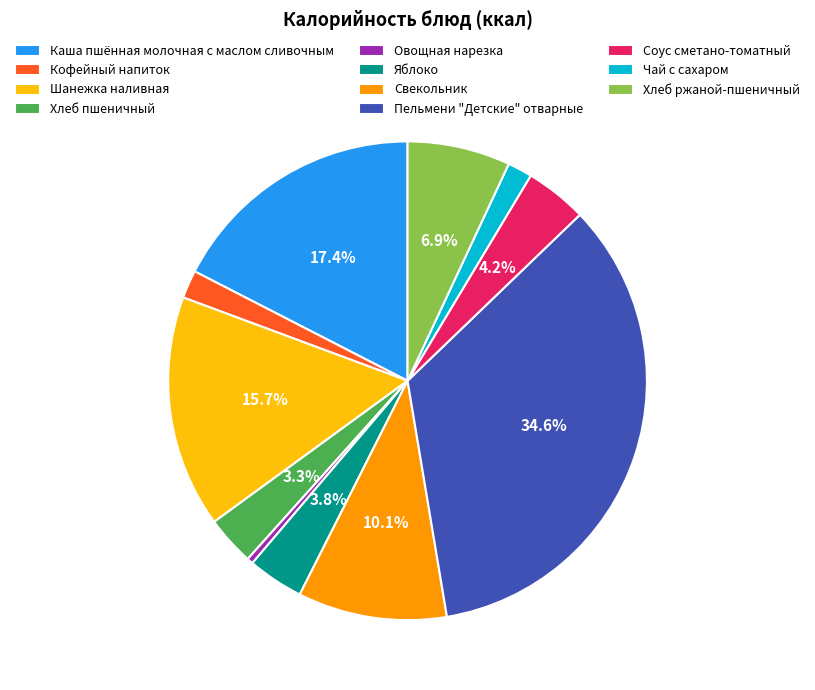

Combined, do Свекольник and Соус сметано-томатный account for over 50%?

No